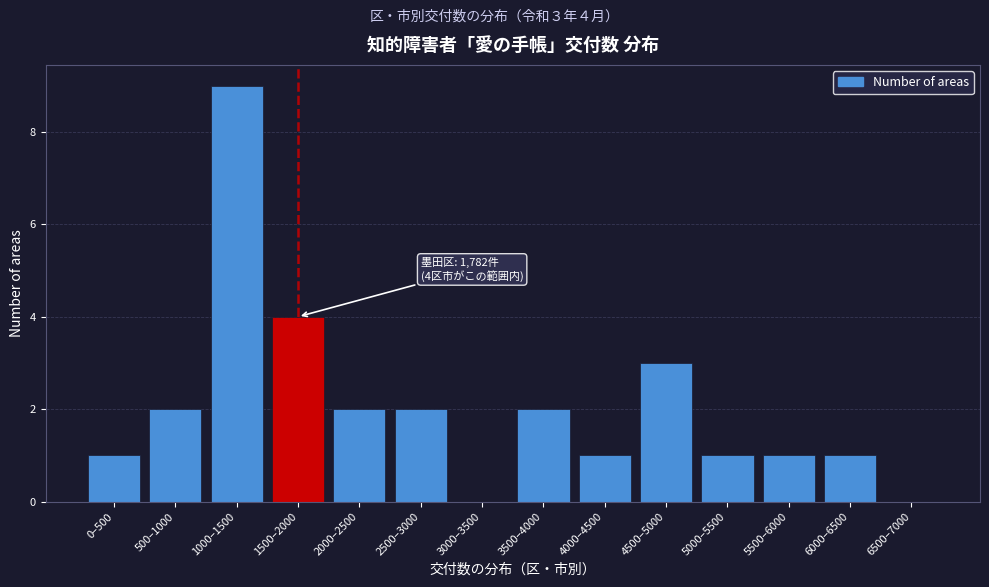

Reading left to right, what are all the values shown in this chart?

0–500=1	500–1000=2	1000–1500=9	1500–2000=4	2000–2500=2	2500–3000=2	3000–3500=0	3500–4000=2	4000–4500=1	4500–5000=3	5000–5500=1	5500–6000=1	6000–6500=1	6500–7000=0